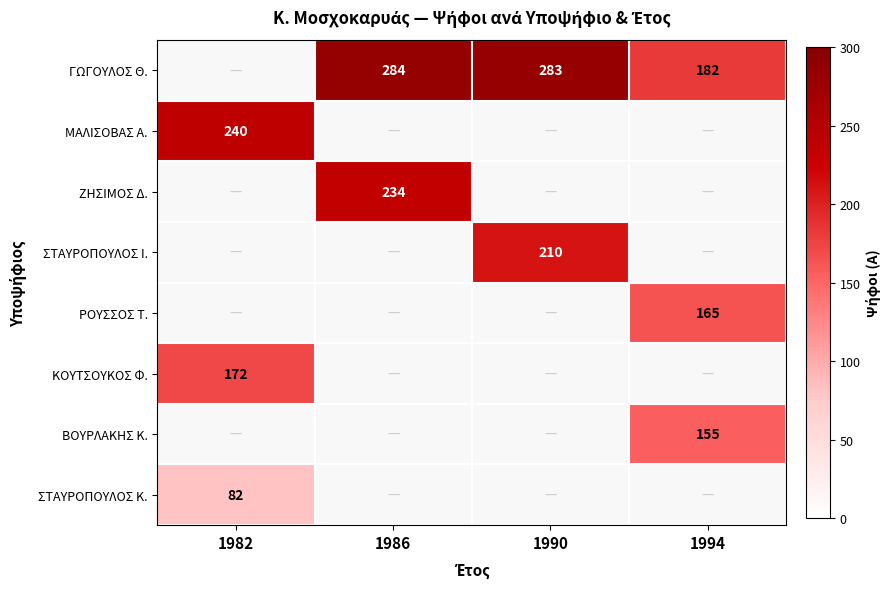

Is the value of ΖΗΣΙΜΟΣ Δ. at 1986 greater than the value of ΜΑΛΙΣΟΒΑΣ Α. at 1982?

No